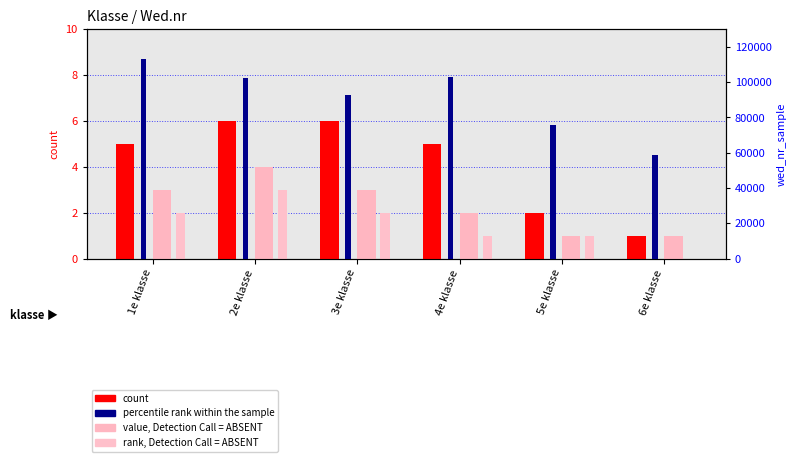

Is it true that rank, Detection Call = ABSENT equals 4 at 3e klasse?

False